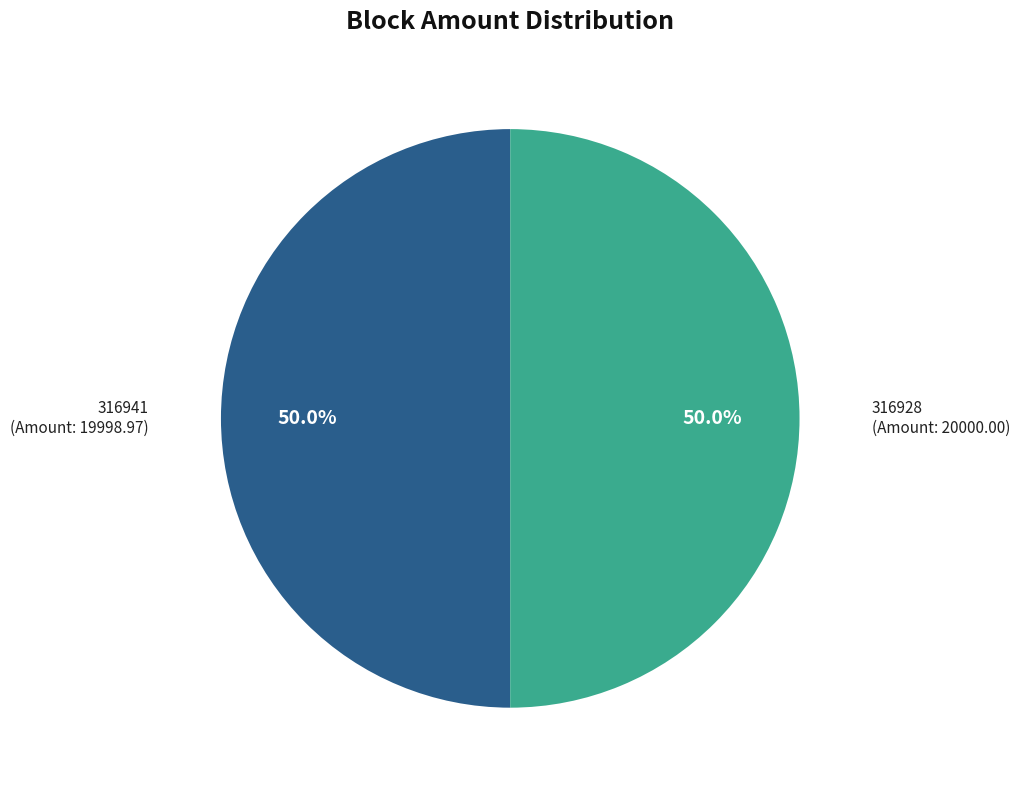

Count the number of slices in the pie.

2